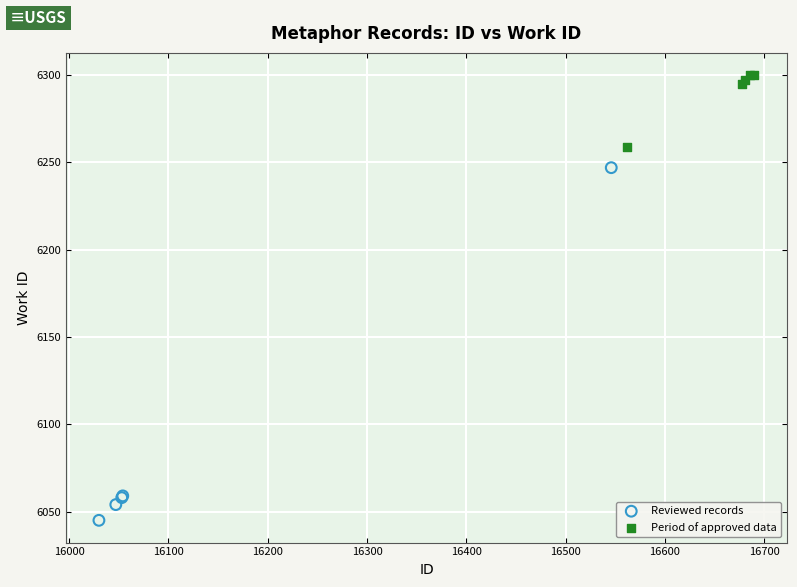

Which series has the largest Y range (max minus min)?

Reviewed records